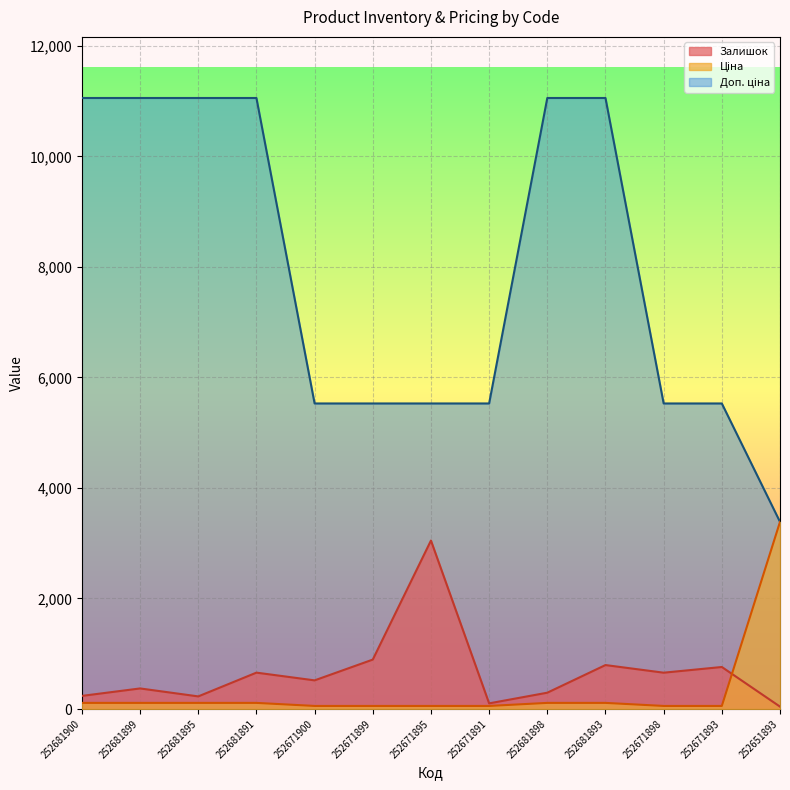

What is the highest value of the Ціна series?

3385.7